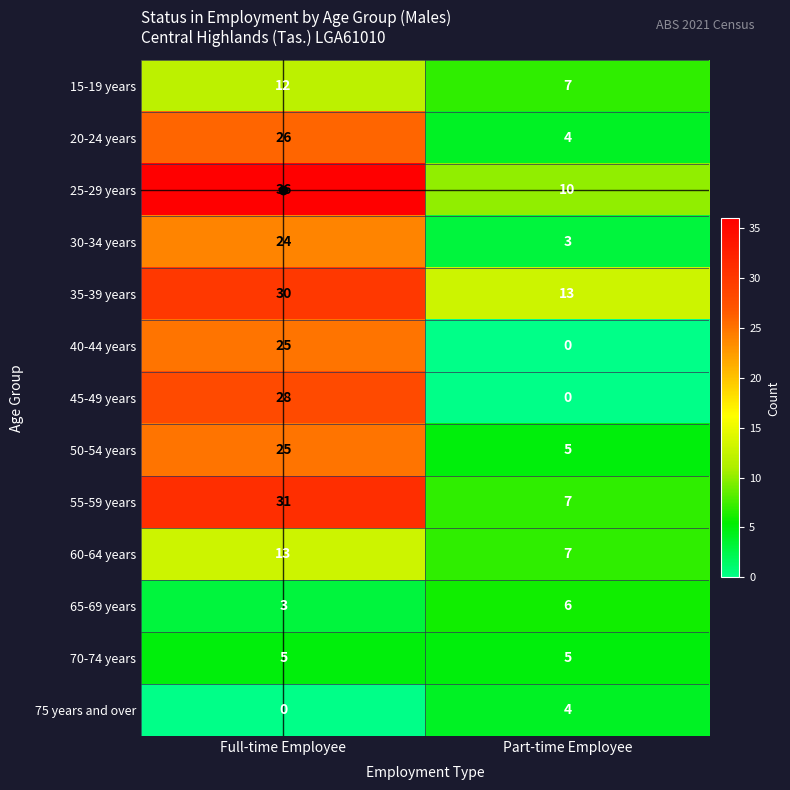

Between Full-time Employee and Part-time Employee, which series saw the biggest shift?

45-49 years